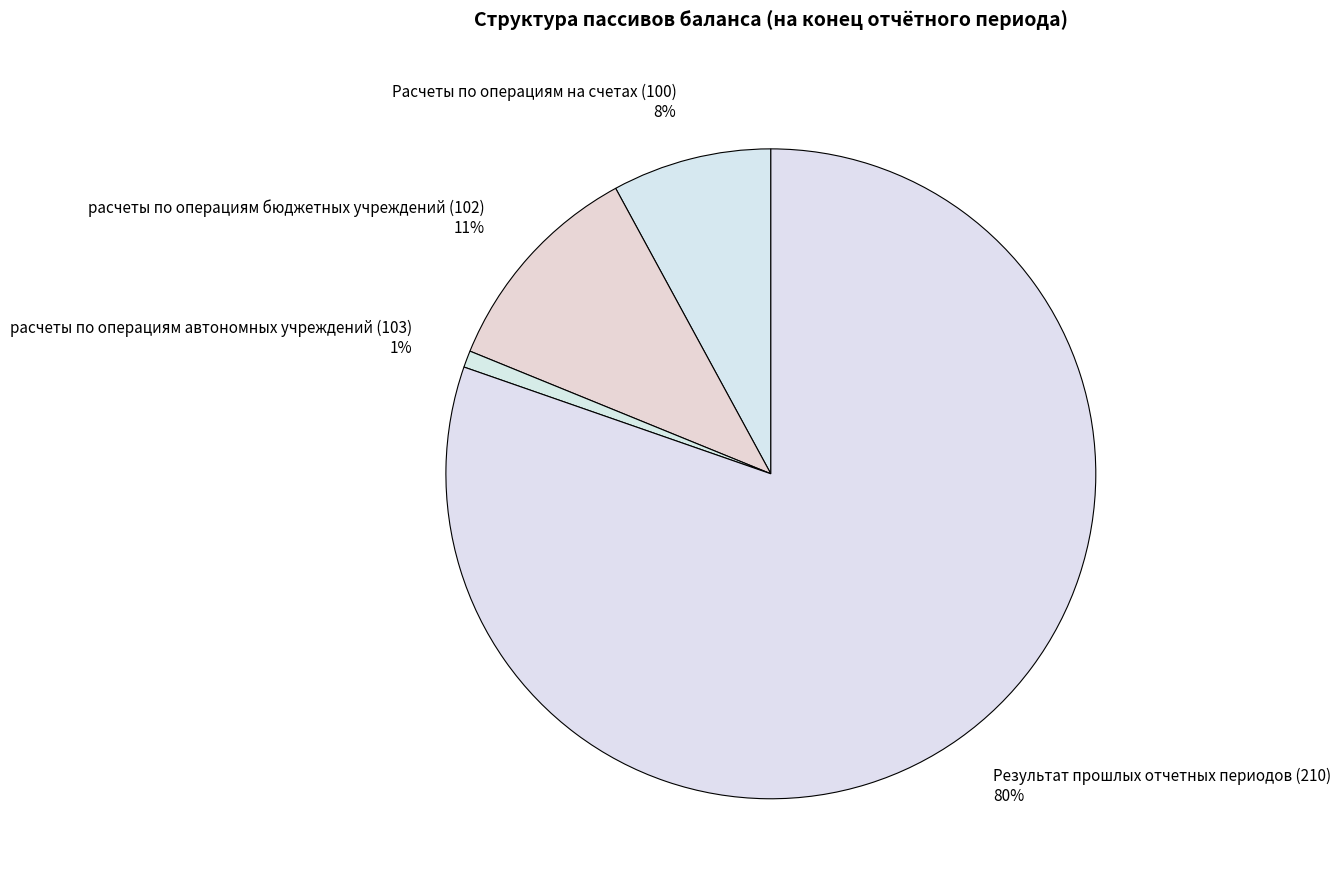

Which has a higher value, Результат прошлых отчетных периодов (210) or Расчеты по операциям на счетах (100)?

Результат прошлых отчетных периодов (210)